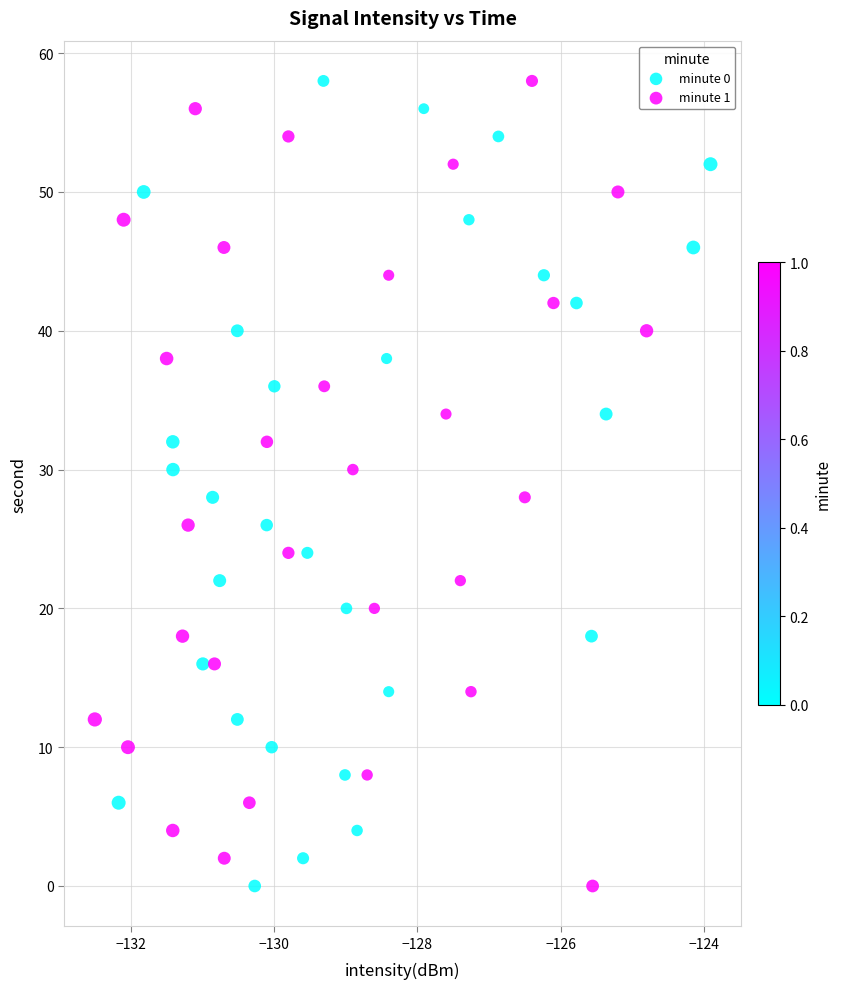

What are all the series names shown in the legend?

minute 0, minute 1